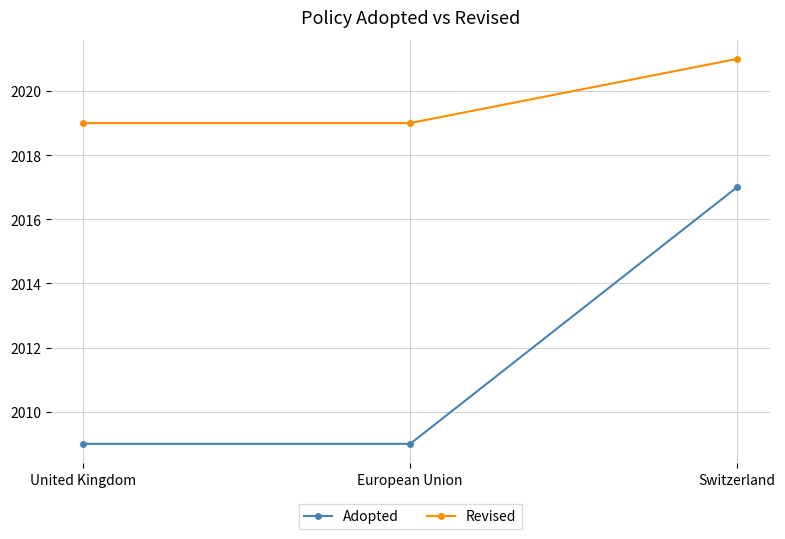

Which series has the largest total across all categories?

Revised